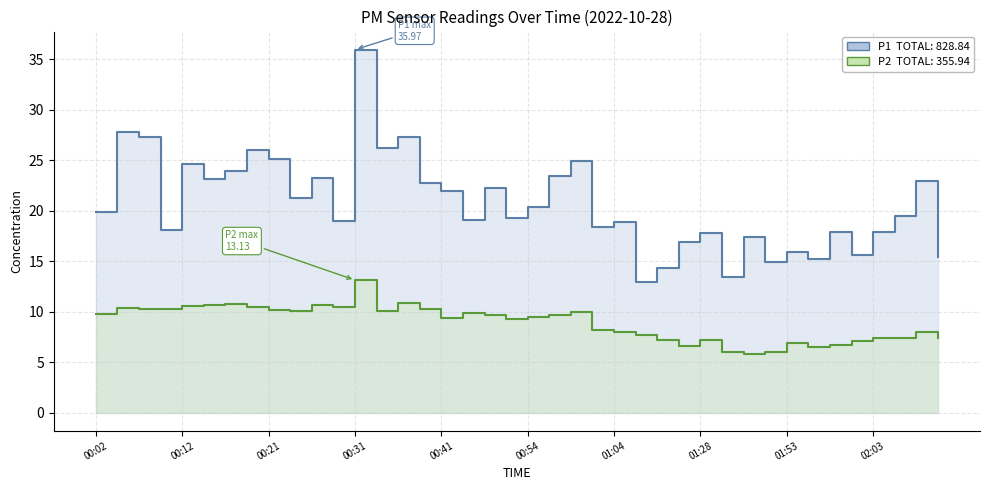

True or false: P2 and P1 intersect in this chart.

False